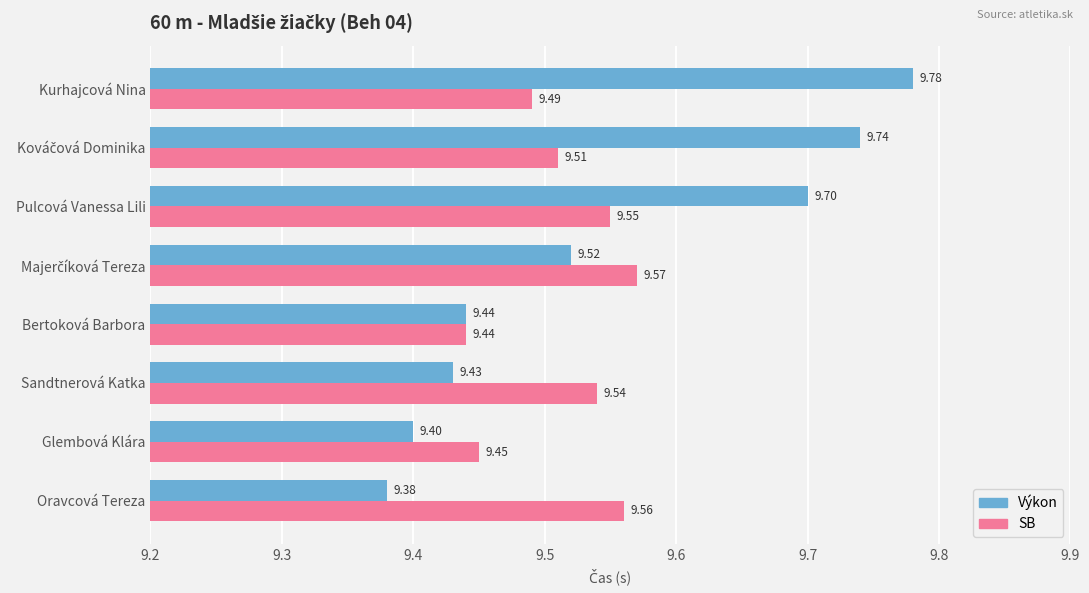

Rank the series by their average value, from highest to lowest.

Výkon, SB